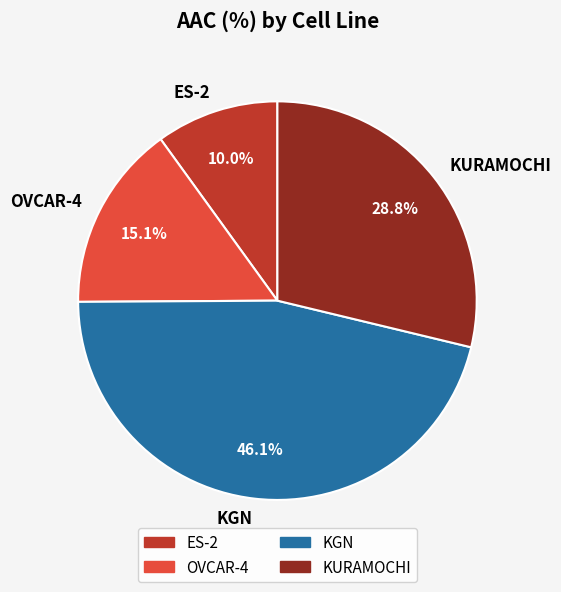

Which slice is the smallest?

ES-2